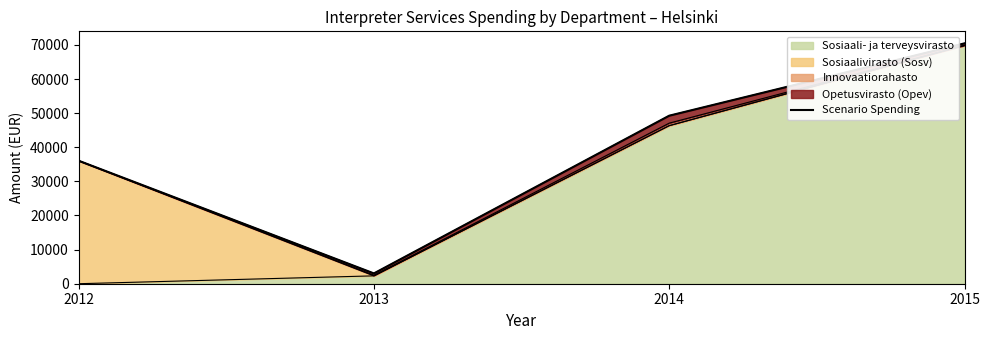

Which label corresponds to the smallest value in the chart?

2013